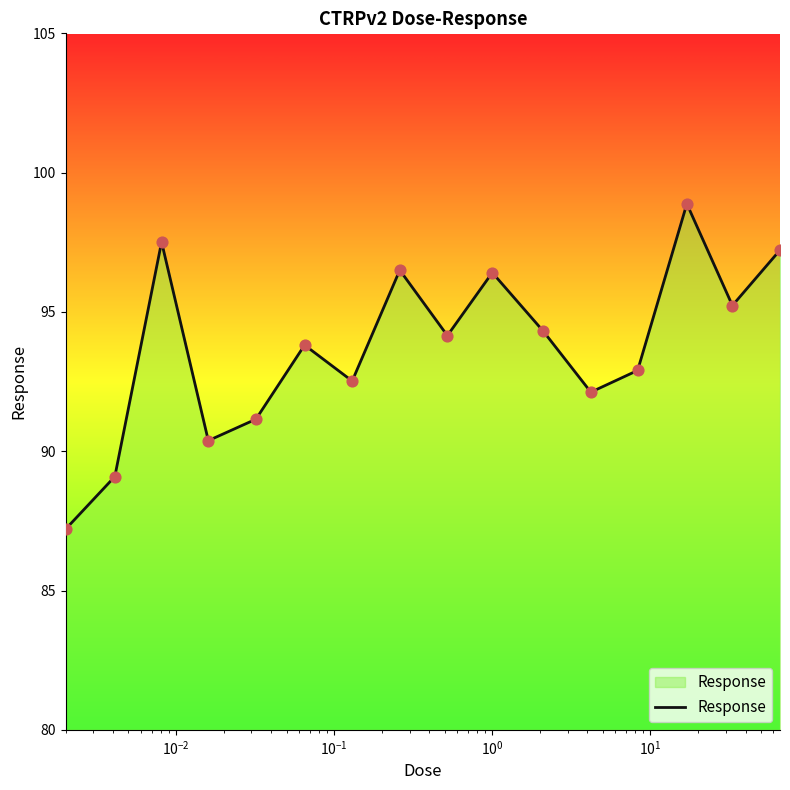

What is the greatest value displayed?

98.9